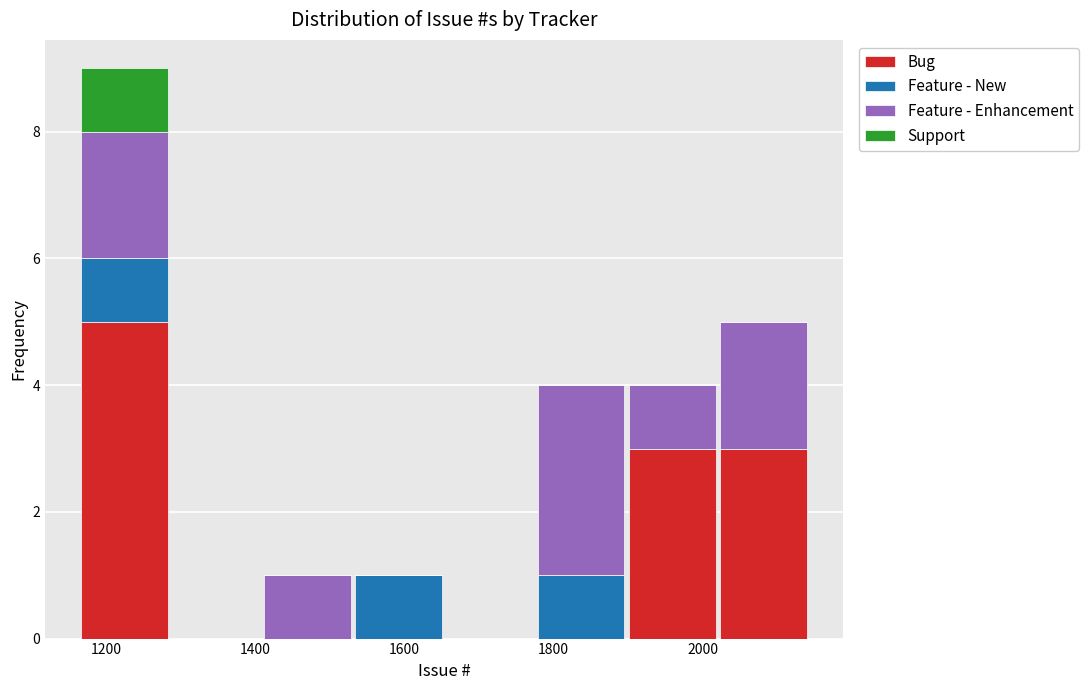

What is the total height of the stacked bar covering 1400 to 1540 on the x-axis? Neither the bar edges nor the heights are printed on the chart, so give them approximately, as read against the axes.

1